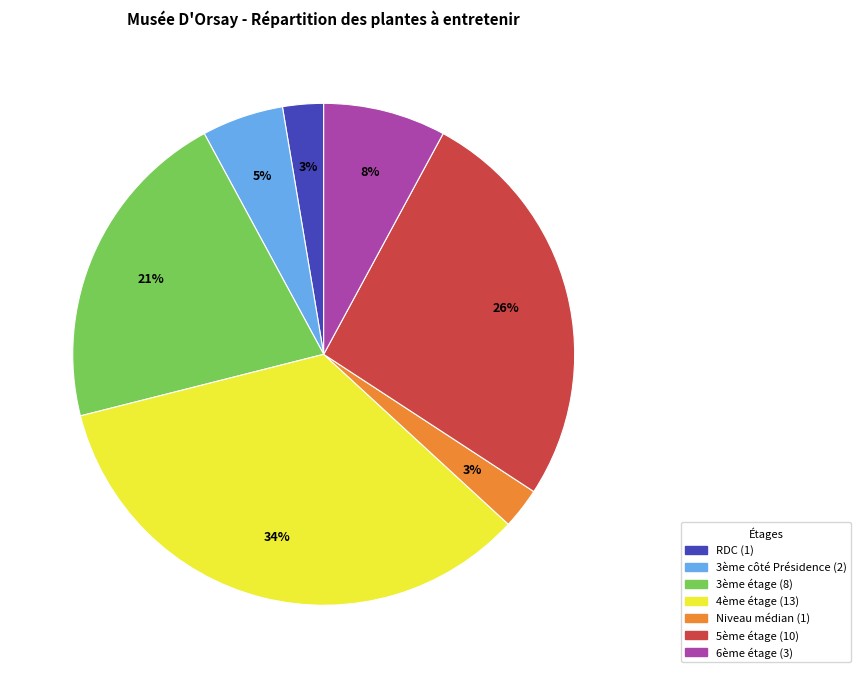

How many segments does this pie chart have?

7